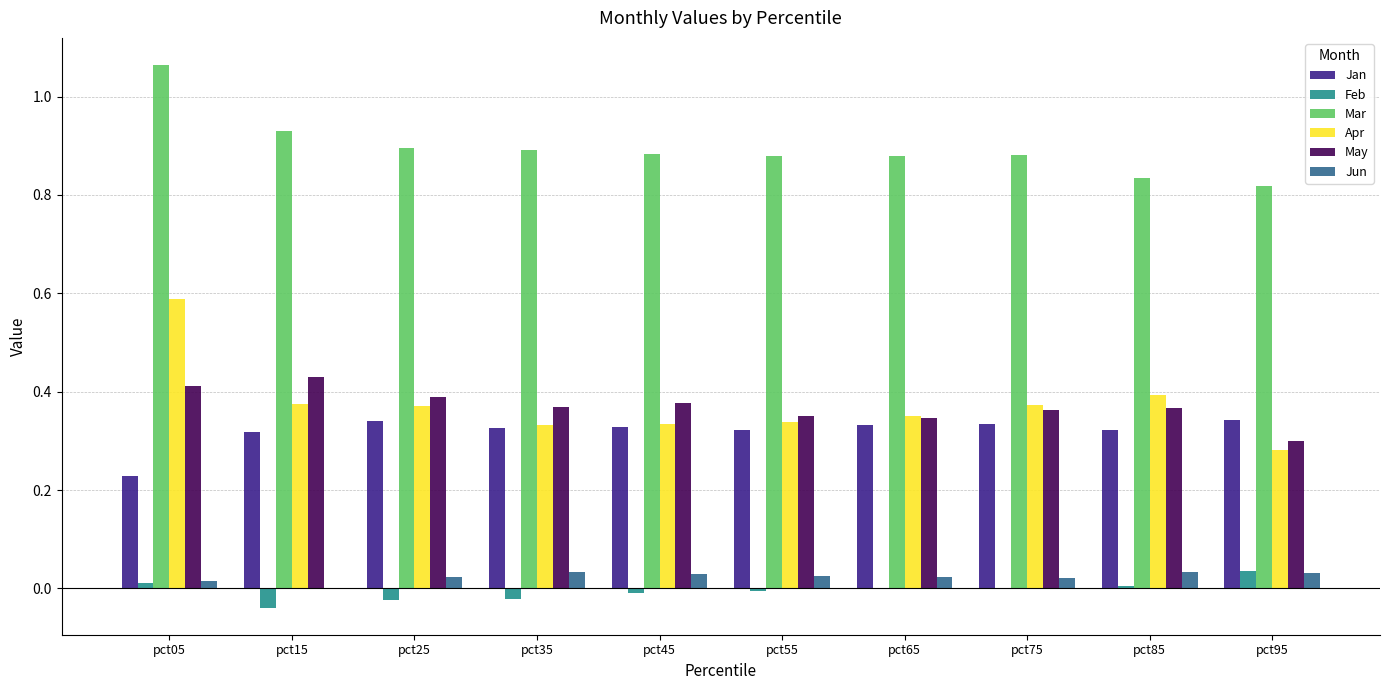

Which category has the highest value across all series?

pct05